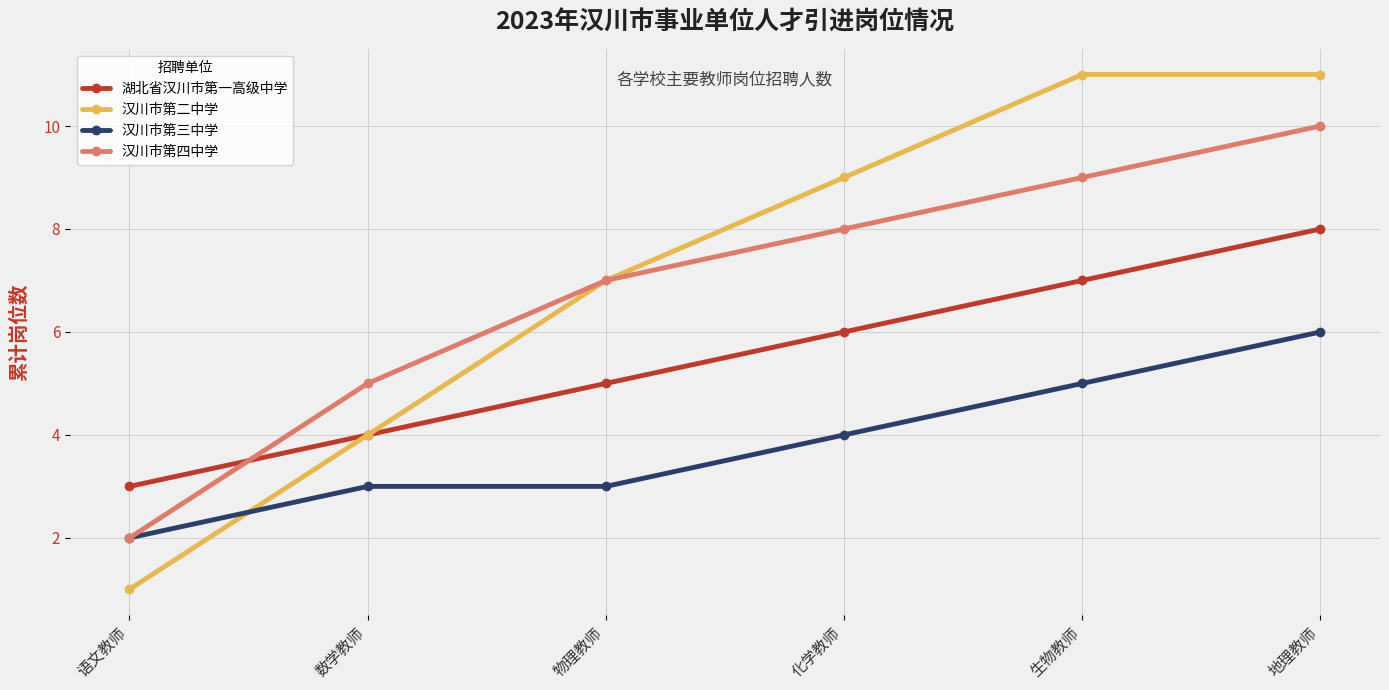

True or false: 湖北省汉川市第一高级中学 and 汉川市第三中学 intersect in this chart.

False